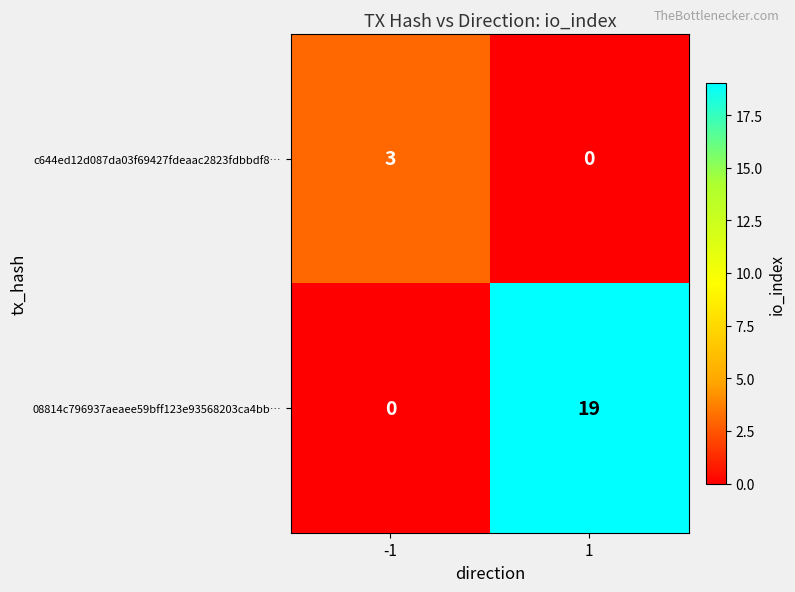

Rank the series by their maximum value, from lowest to highest.

c644ed12d087da03f69427fdeaac2823fdbbdf8…, 08814c796937aeaee59bff123e93568203ca4bb…